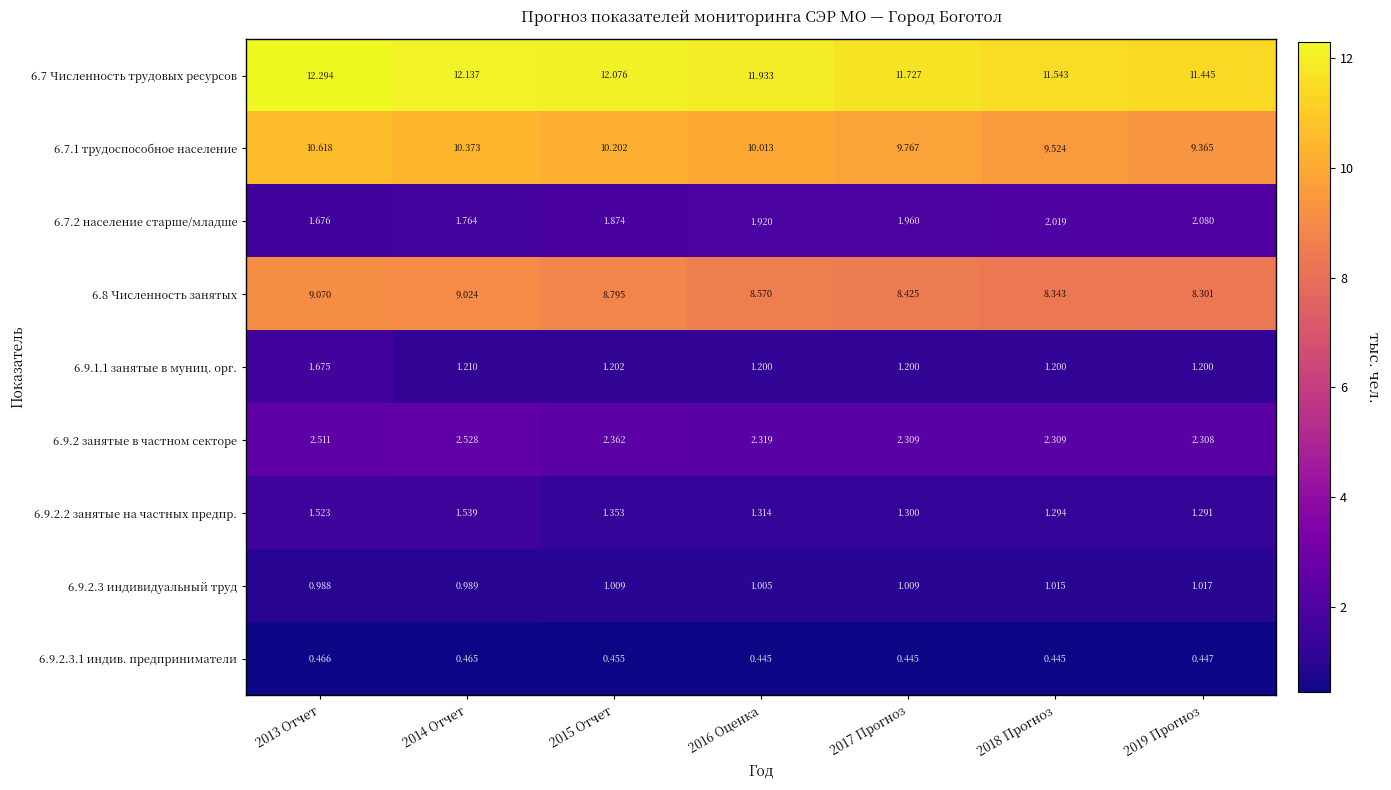

Is the value of 6.7.1 трудоспособное население at 2016 Оценка greater than the value of 6.9.2.3 индивидуальный труд at 2018 Прогноз?

Yes